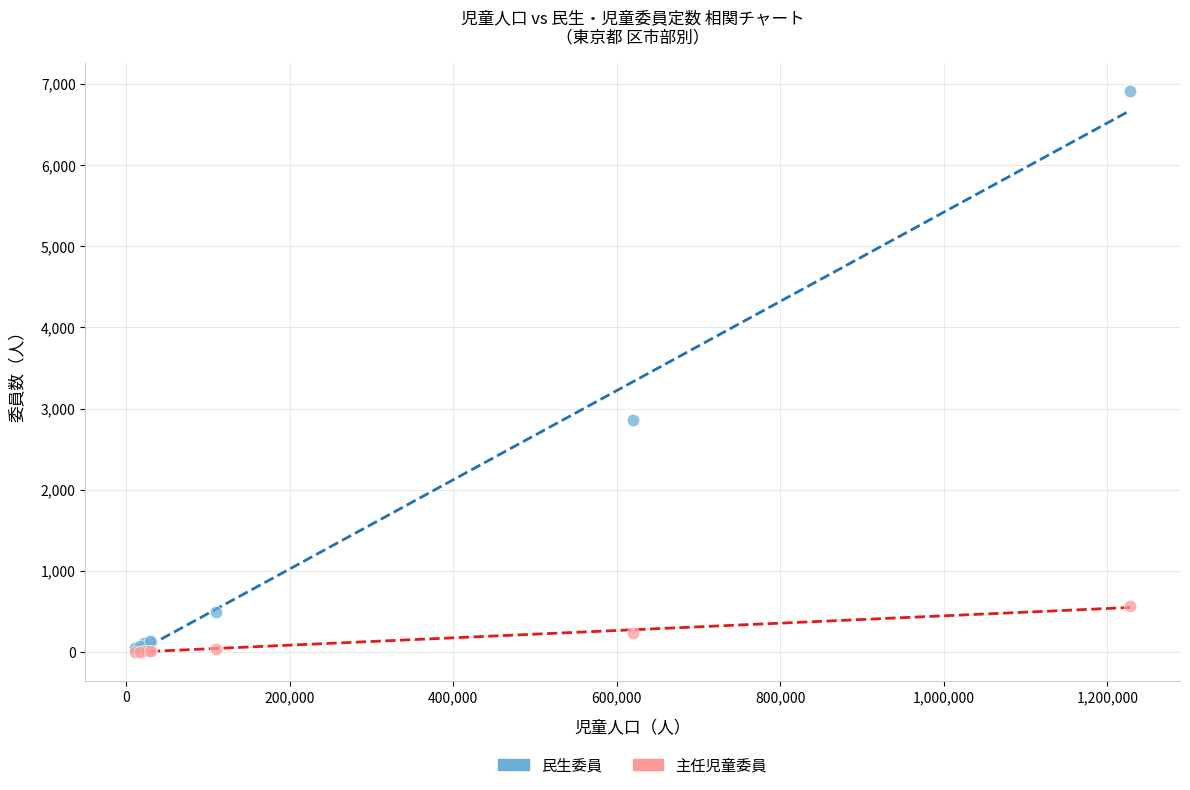

What are all the series names shown in the legend?

民生委員, 主任児童委員